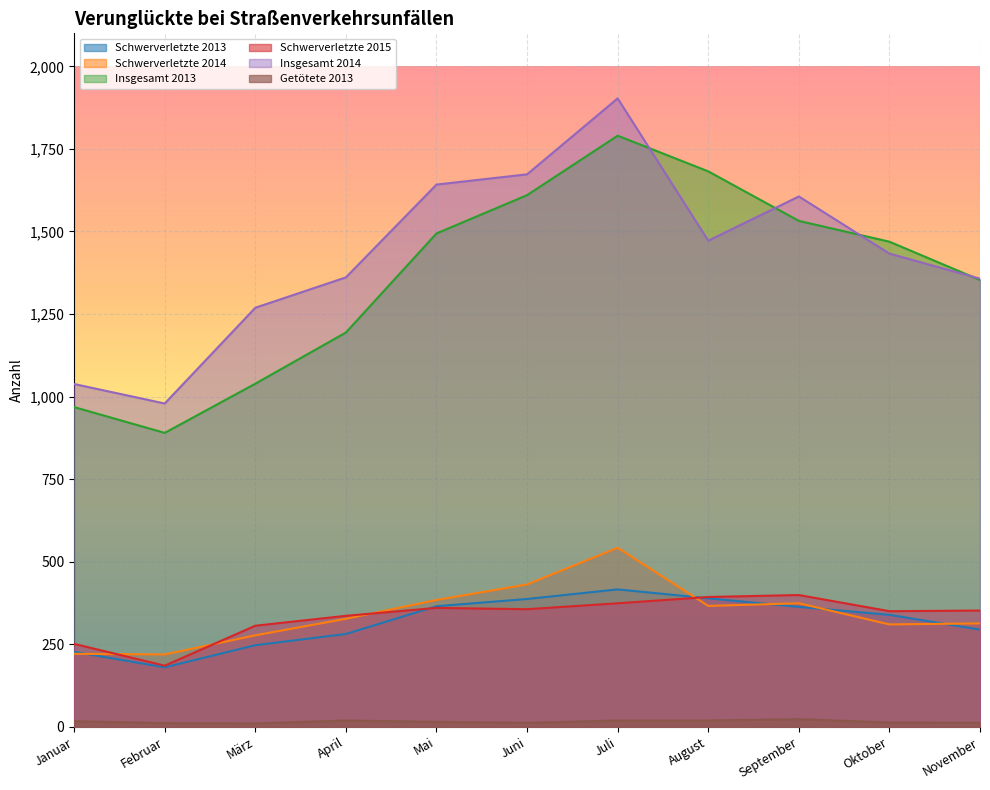

True or false: Getötete 2013 has a value of 6 at Januar.

False